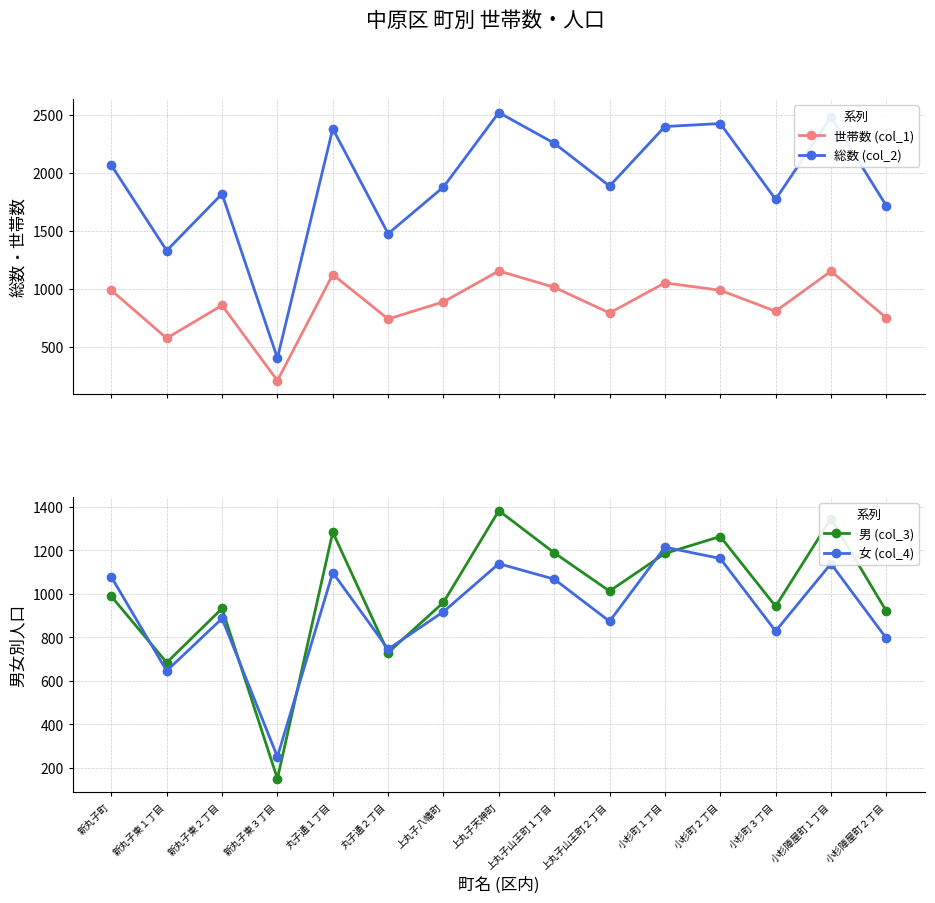

How many times do 世帯数 (col_1) and 男 (col_3) cross each other?

4